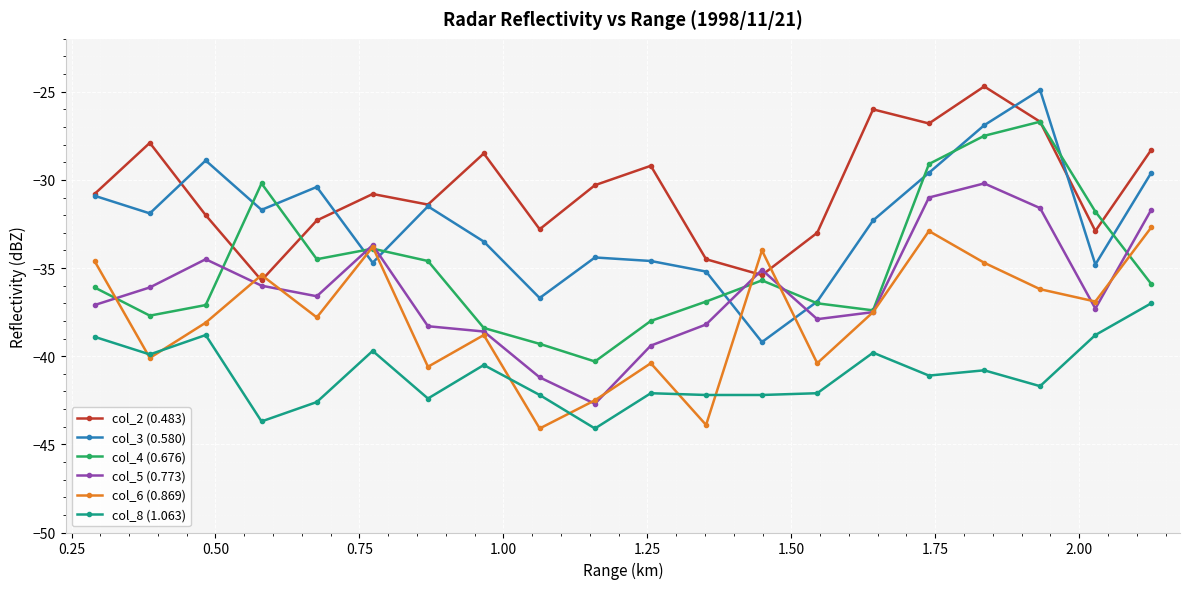

How many categories are shown in the chart?

20